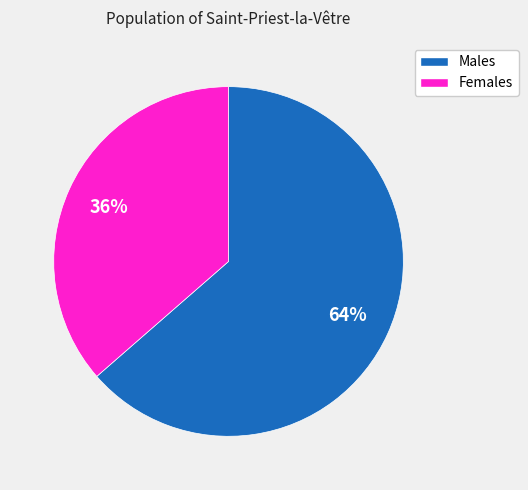

To the nearest percent, what is the average slice percentage?

50%